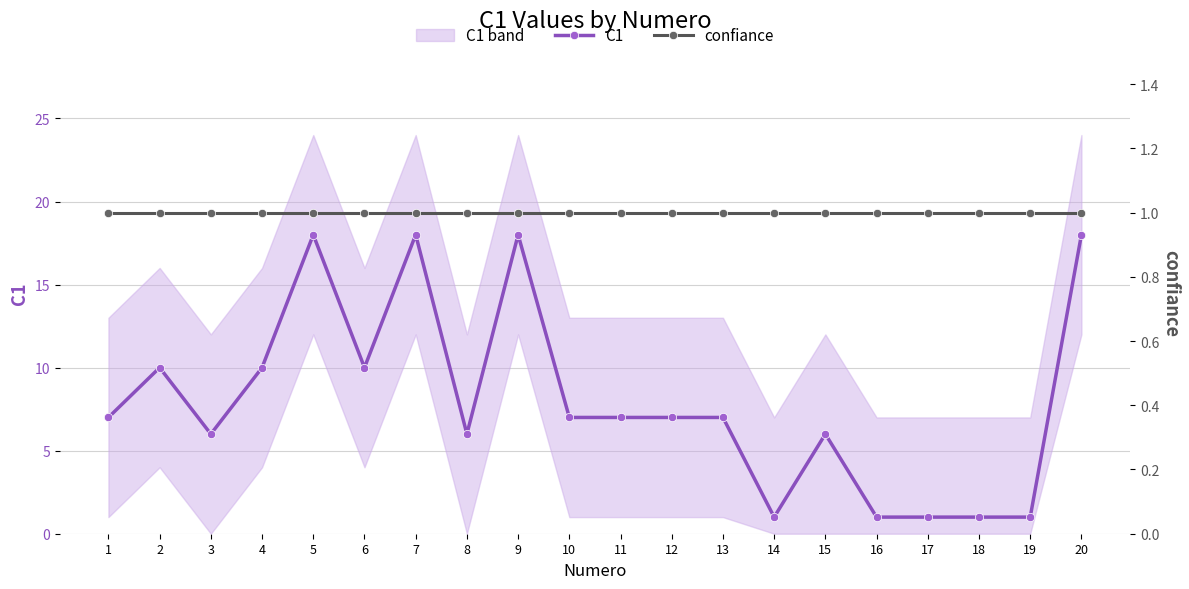

Reading left to right, list all the values displayed in this chart.

C1: 7	10	6	10	18	10	18	6	18	7	7	7	7	1	6	1	1	1	1	18
confiance: 1	1	1	1	1	1	1	1	1	1	1	1	1	1	1	1	1	1	1	1